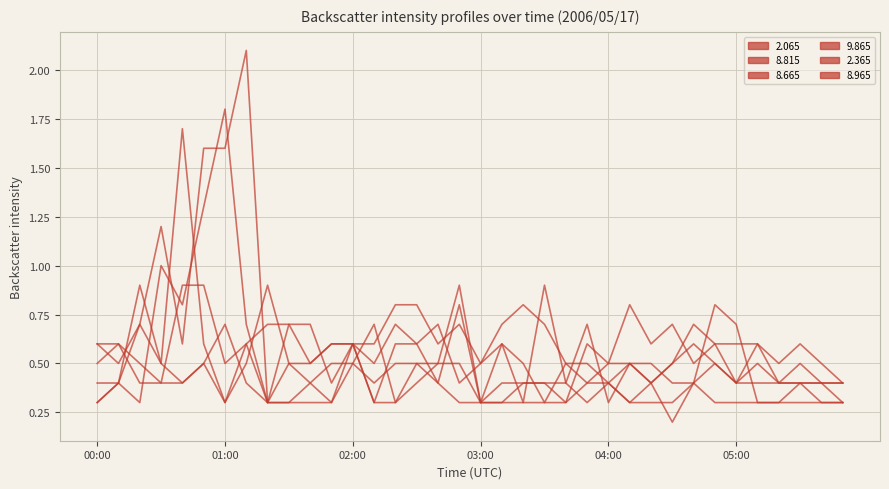

List the series in order of their peak value, lowest first.

2.365, 8.815, 2.065, 9.865, 8.965, 8.665